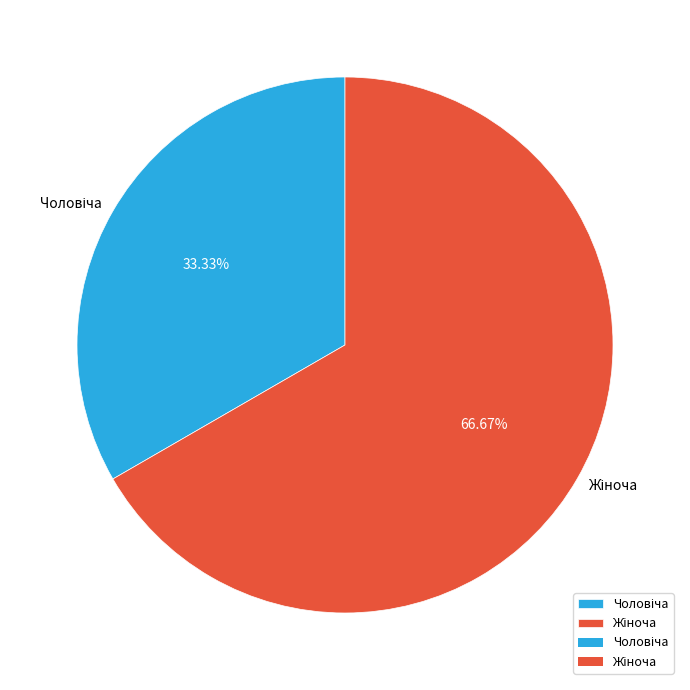

How many segments does this pie chart have?

2